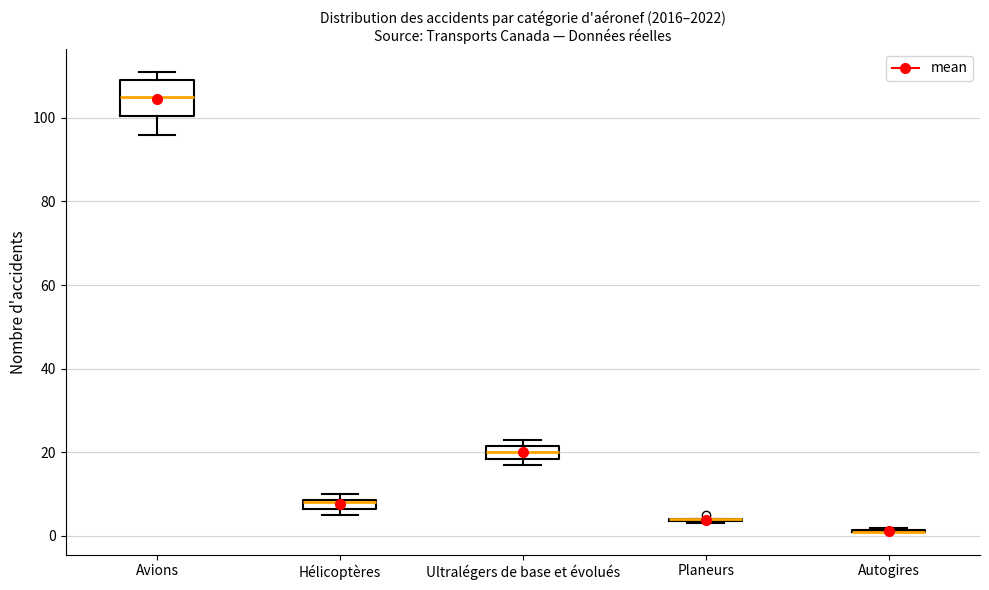

Where is the upper edge of the box for Hélicoptères on the y-axis? The values are not printed on the chart, so give them approximately, as read against the axis.

8